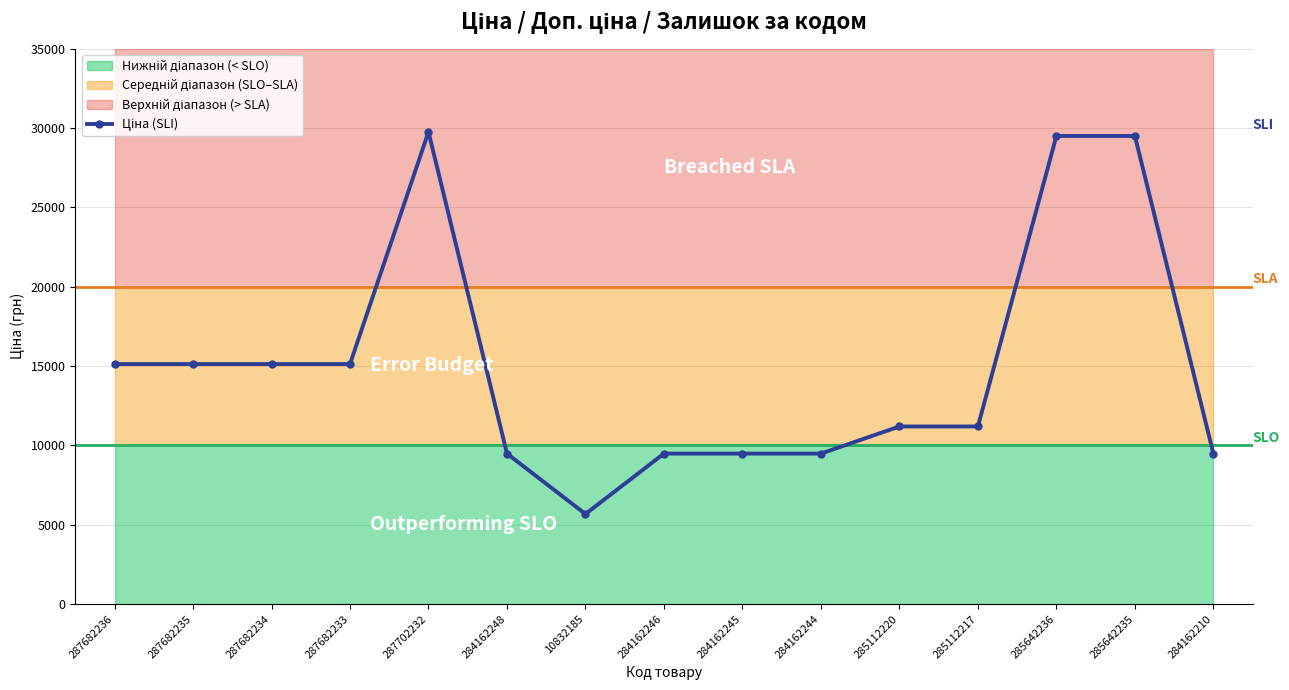

Reading left to right, what are all the values shown in this chart?

287682236=15120.0	287682235=15120.0	287682234=15120.0	287682233=15120.0	287702232=29747.2	284162248=9480.1	10832185=5673.8	284162246=9480.1	284162245=9480.1	284162244=9480.1	285112220=11188.2	285112217=11188.2	285642236=29491.5	285642235=29491.5	284162210=9480.1